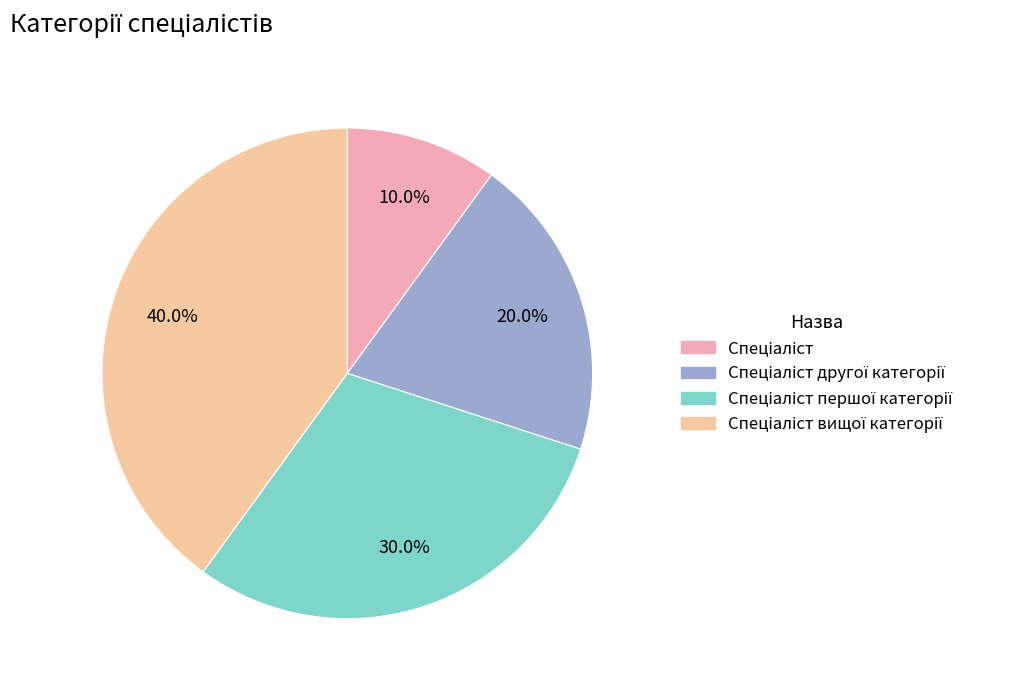

Does any single category account for the majority?

No